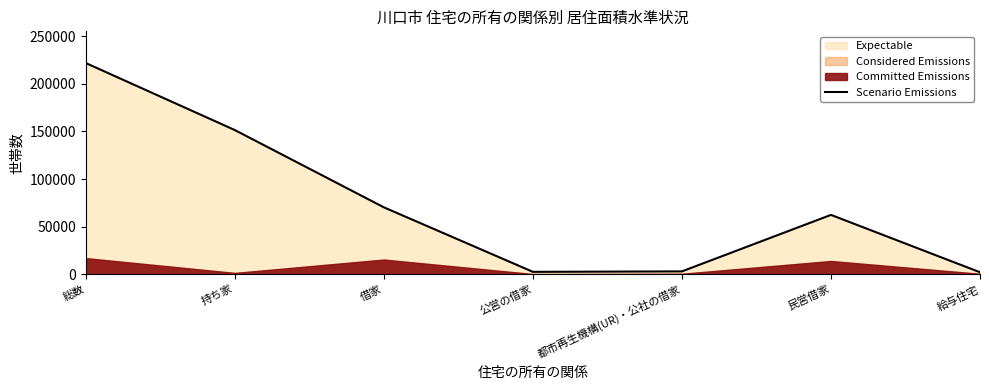

Is it true that the value at 持ち家 is 151430?

True